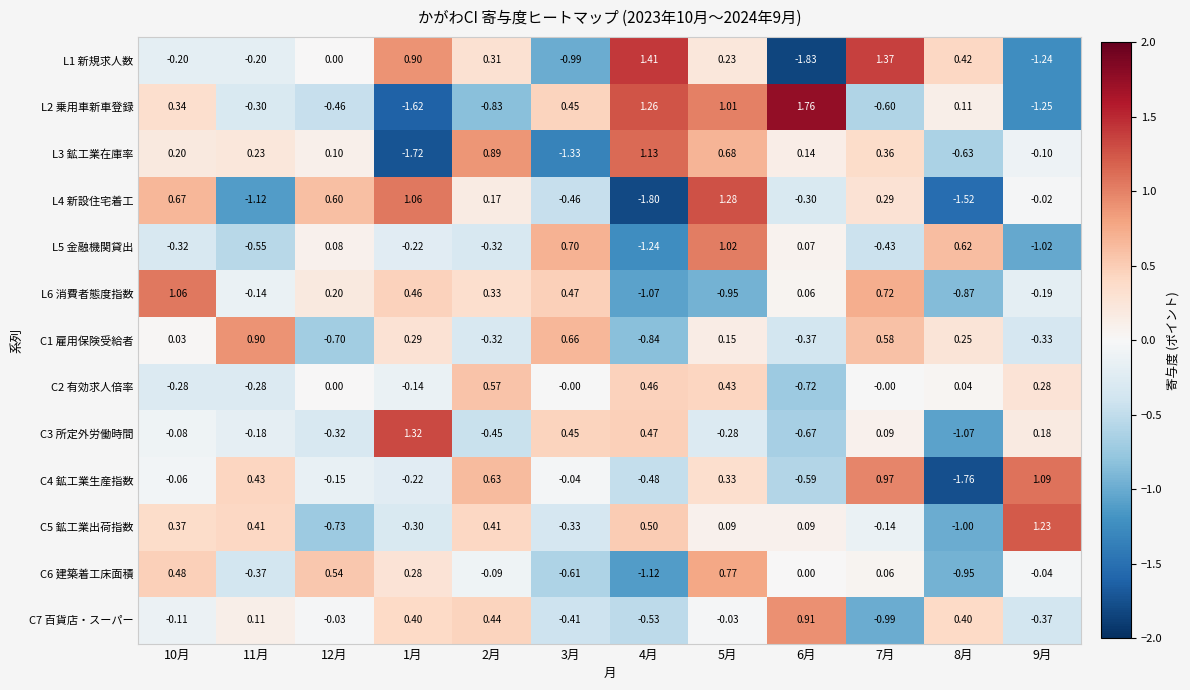

Which series changed the most between 11月 and 7月?

L1 新規求人数